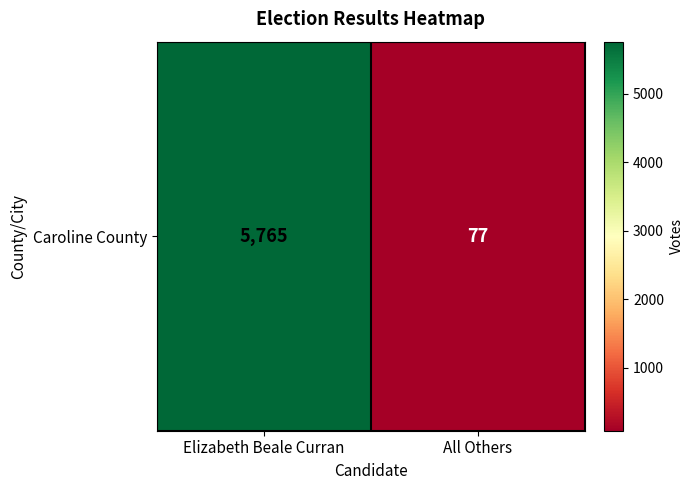

Between All Others and Elizabeth Beale Curran, which is larger?

Elizabeth Beale Curran